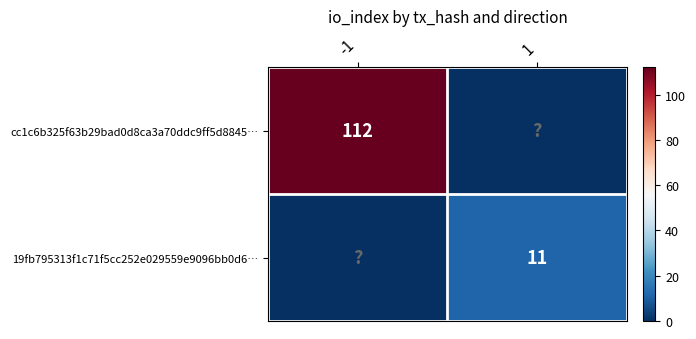

True or false: cc1c6b325f63b29bad0d8ca3a70ddc9ff5d8845… has a value of 189 at -1.

False